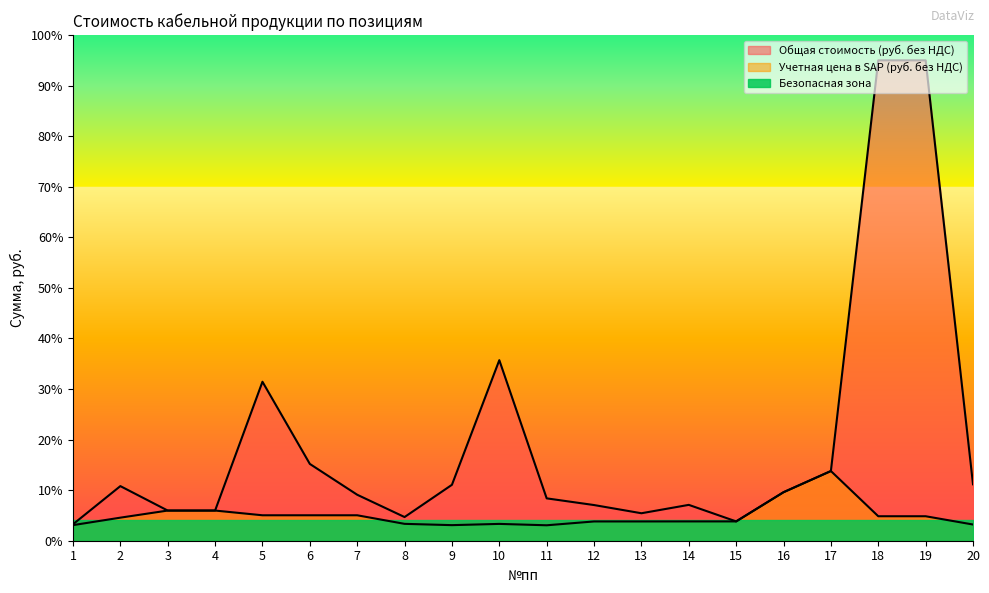

In Общая стоимость (руб. без НДС), how many points are lower than both neighbors (excluding endpoints)?

3